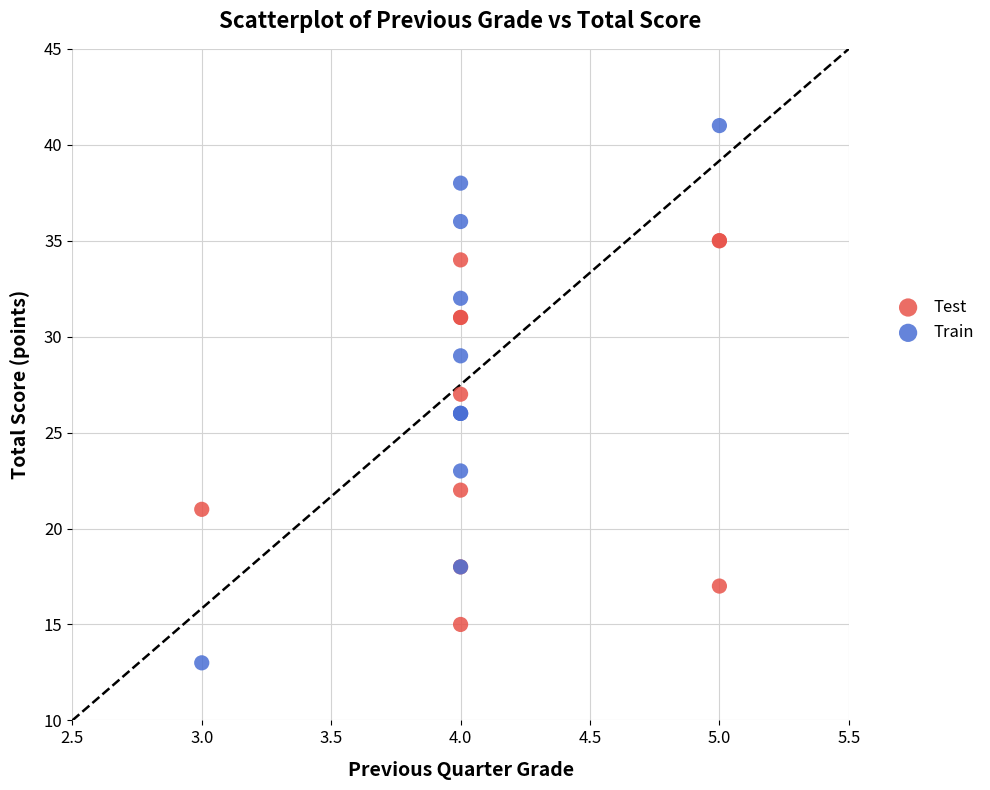

What are all the series names shown in the legend?

Test, Train